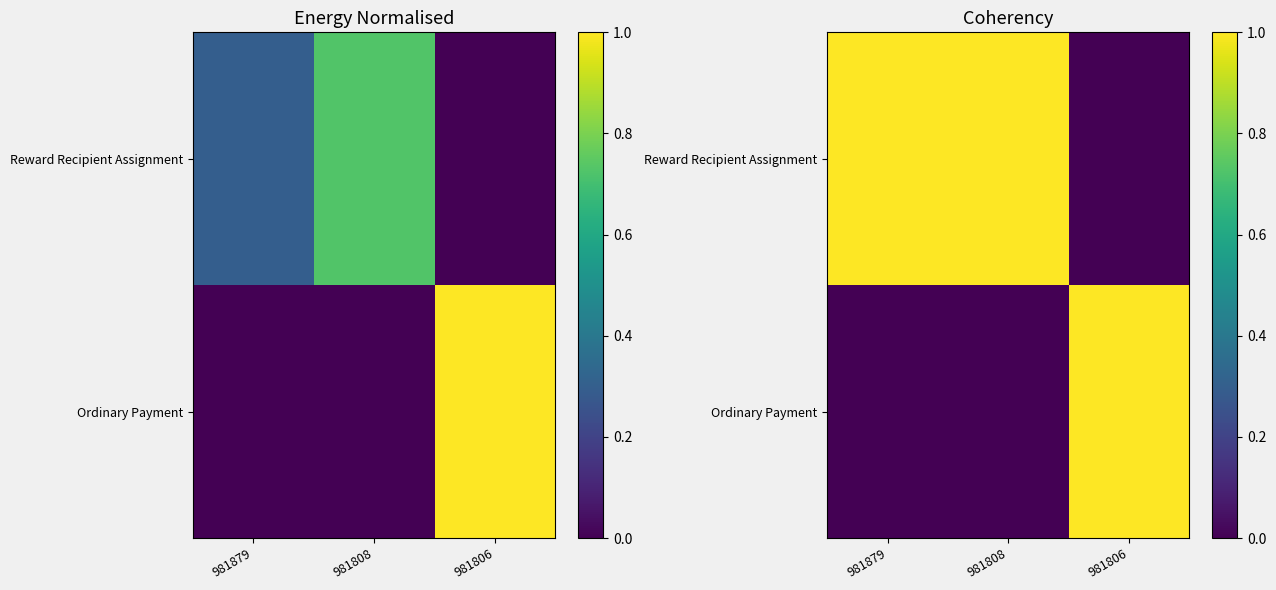

Which series has the largest total across all categories?

Reward Recipient Assignment